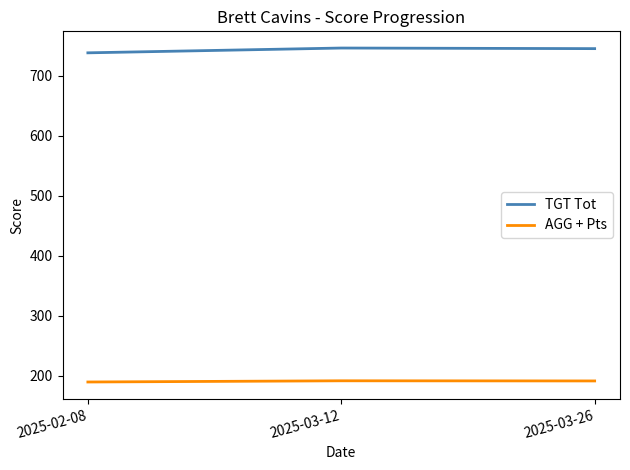

What is the minimum value shown in the chart?

189.5